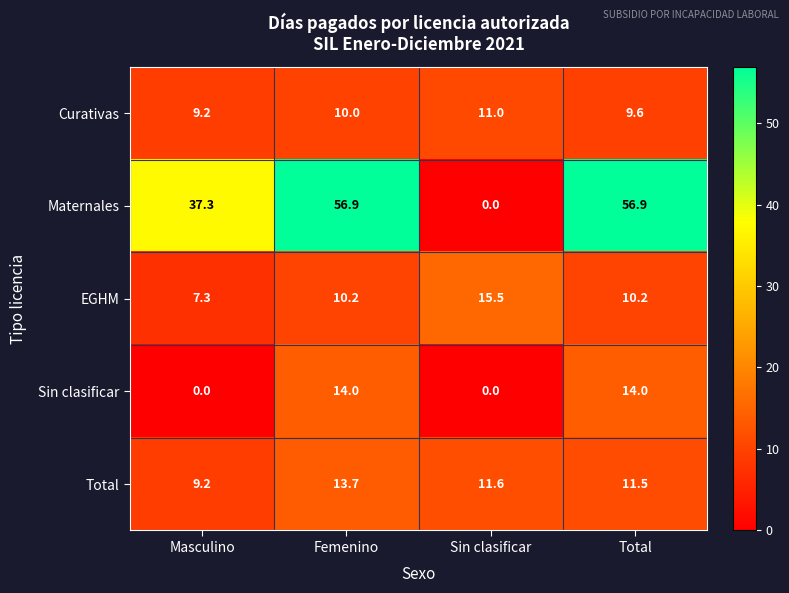

Is it true that Maternales equals 56.9 at Total?

True